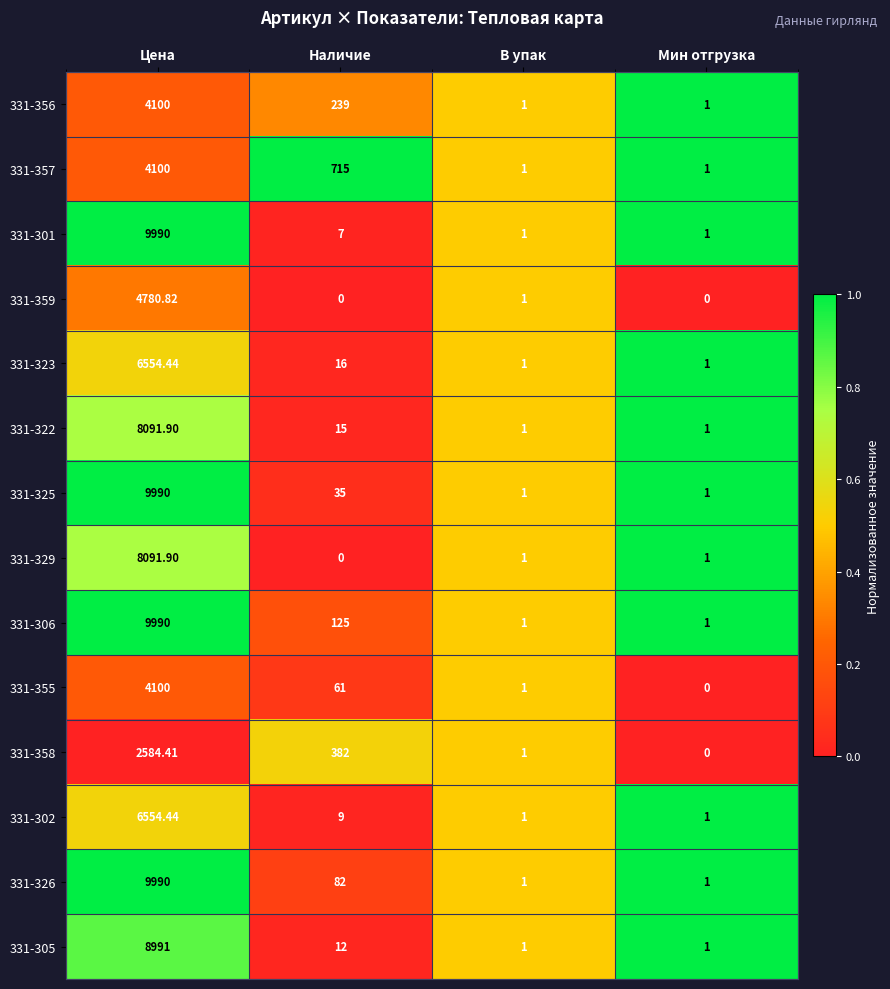

At which category does the chart reach its peak across all series?

Цена